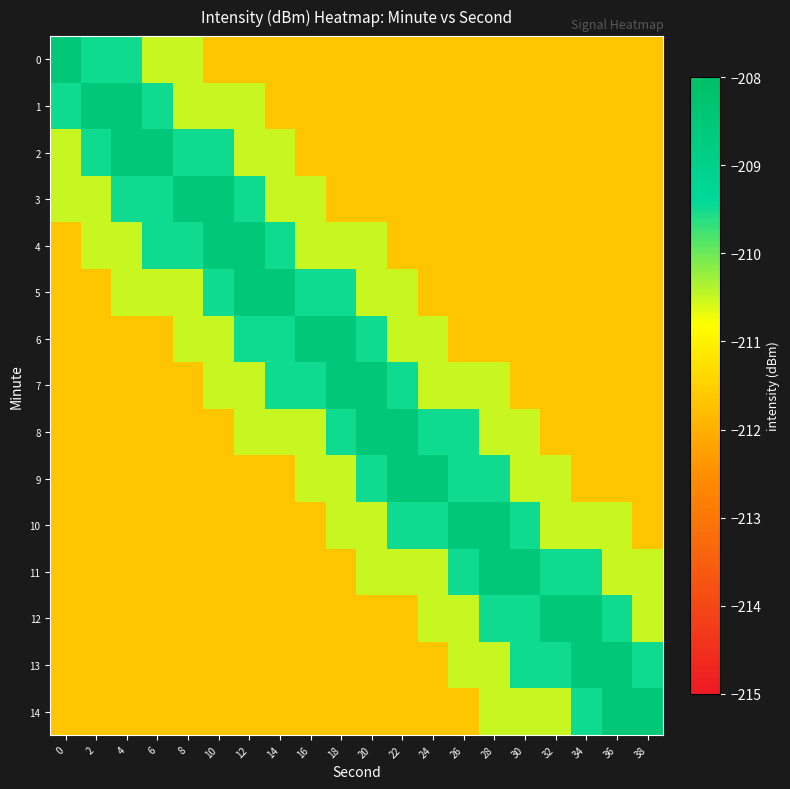

At which category is the sum across all series the highest?

12